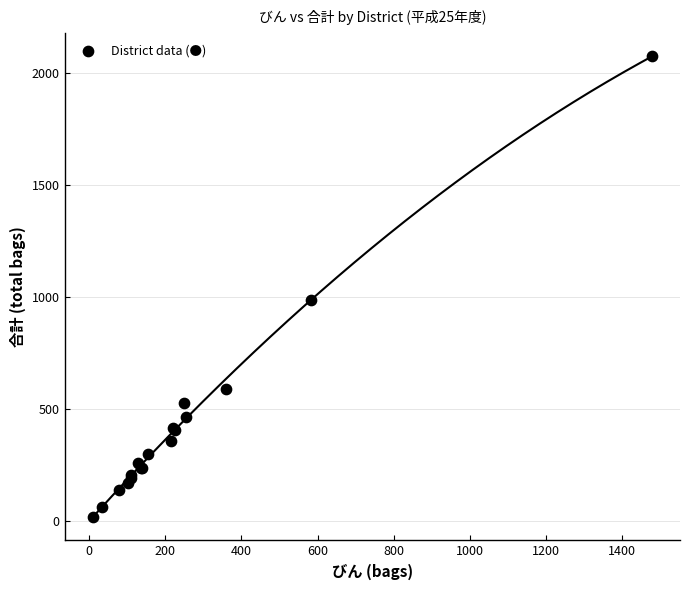

What Y value in the scatter plot is closest to 1045?

984